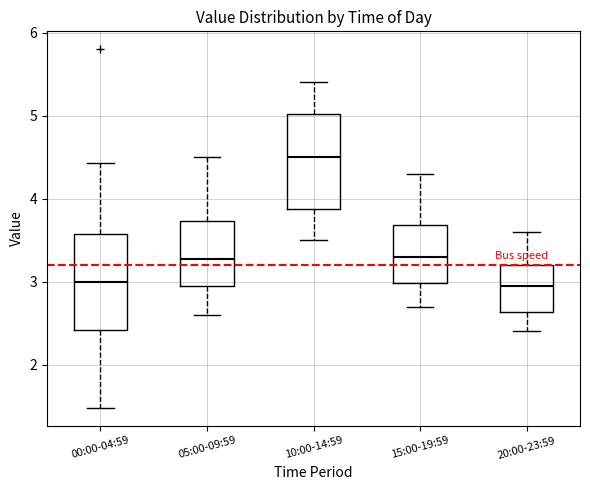

Reading left to right, transcribe this box plot: for each box, give where its median line is, the range the box spans, and where its two whiskers end, as read against the y-axis. The values are not printed on the chart, so give them approximately, as read against the axis.

00:00-04:59: median 3.0, box 2.4 to 3.6, whiskers 1.5 to 4.4
05:00-09:59: median 3.3, box 3.0 to 3.7, whiskers 2.6 to 4.5
10:00-14:59: median 4.5, box 3.9 to 5.0, whiskers 3.5 to 5.4
15:00-19:59: median 3.3, box 3.0 to 3.7, whiskers 2.7 to 4.3
20:00-23:59: median 3.0, box 2.6 to 3.2, whiskers 2.4 to 3.6